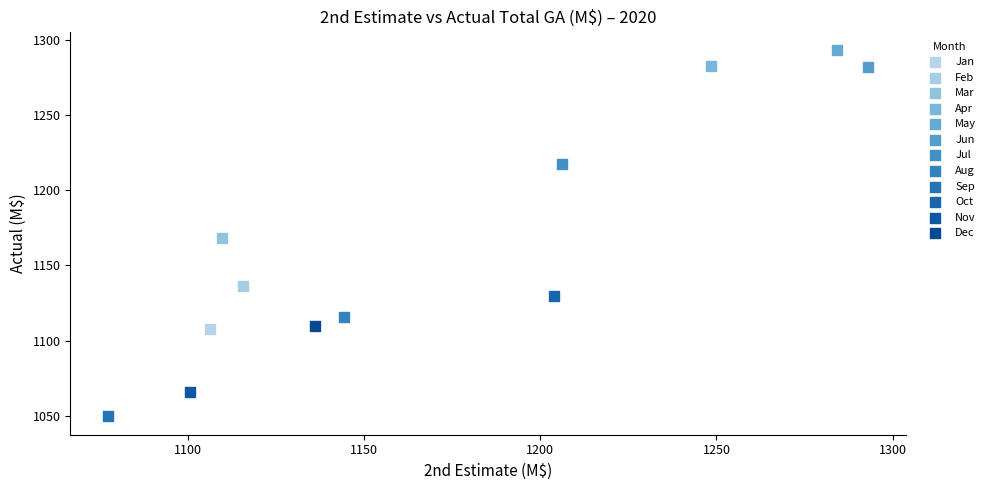

Which series reaches the minimum Y coordinate?

Sep